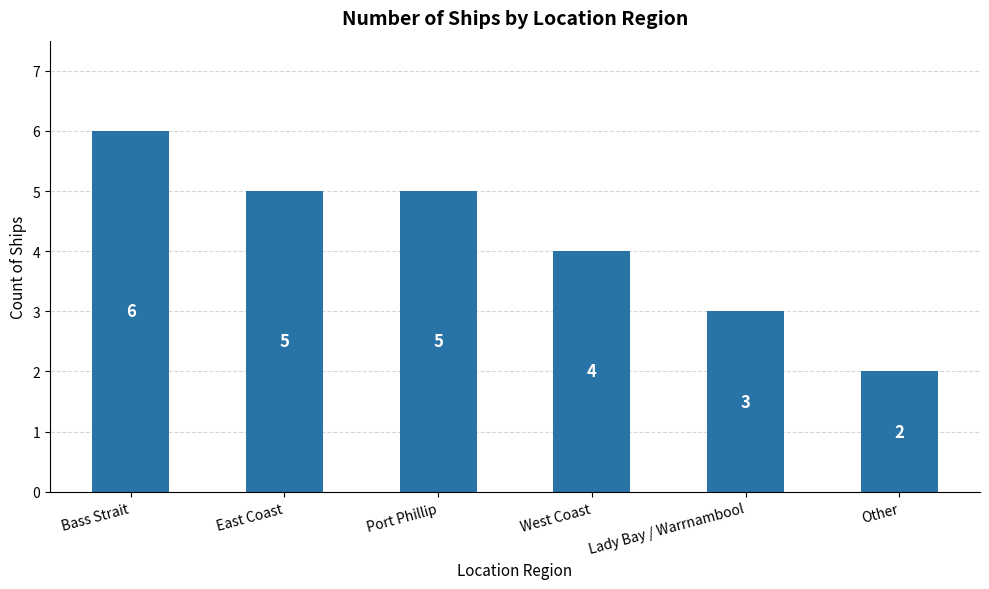

What is the label of the 6th bar from the left?

Other